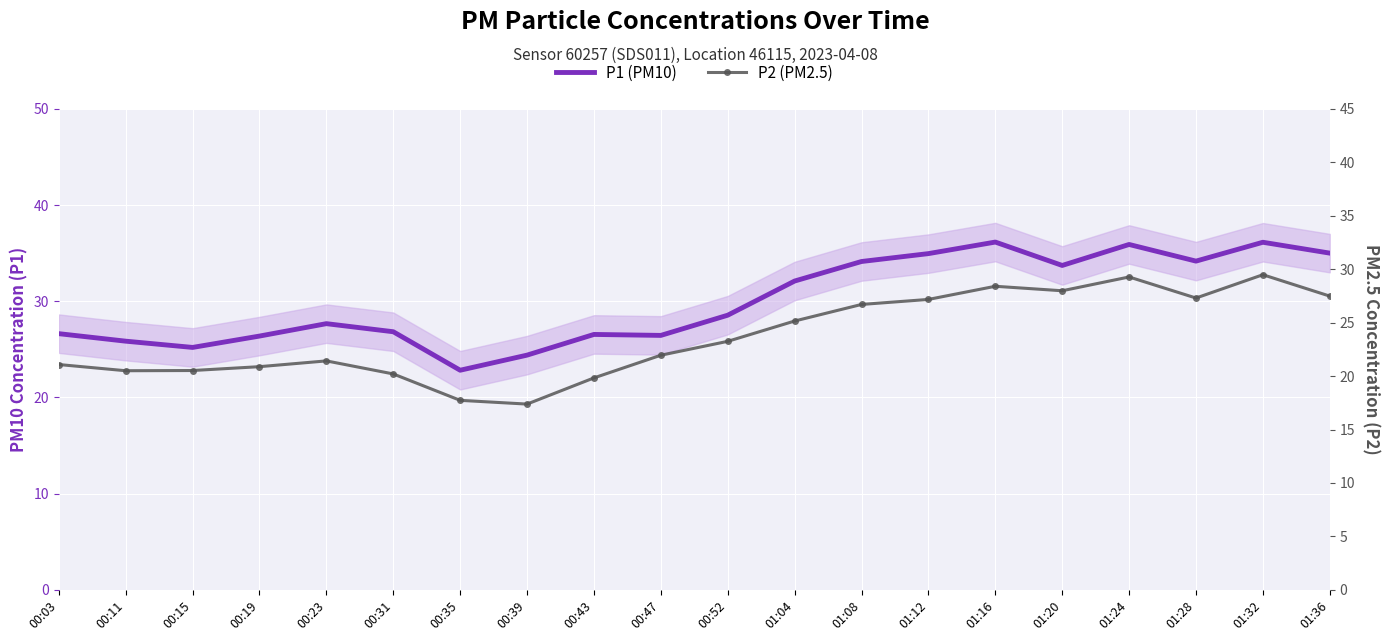

Reading left to right, extract all data points from this chart.

P1 (PM10): 26.6	25.9	25.2	26.4	27.7	26.8	22.8	24.4	26.6	26.4	28.6	32.1	34.1	35.0	36.1	33.7	35.9	34.2	36.1	35.0
P2 (PM2.5): 21.1	20.5	20.5	20.9	21.4	20.2	17.7	17.4	19.8	21.9	23.2	25.1	26.7	27.2	28.4	28.0	29.3	27.3	29.5	27.5